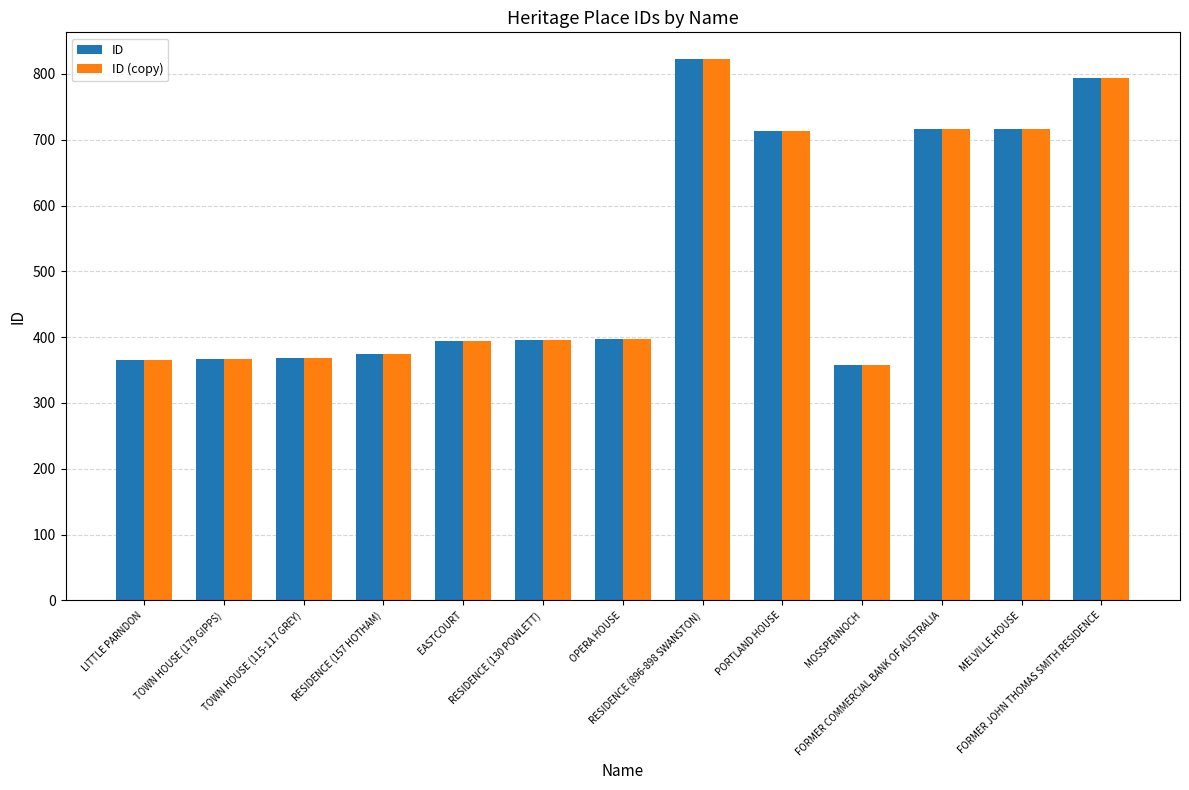

What is the greatest value displayed?

822